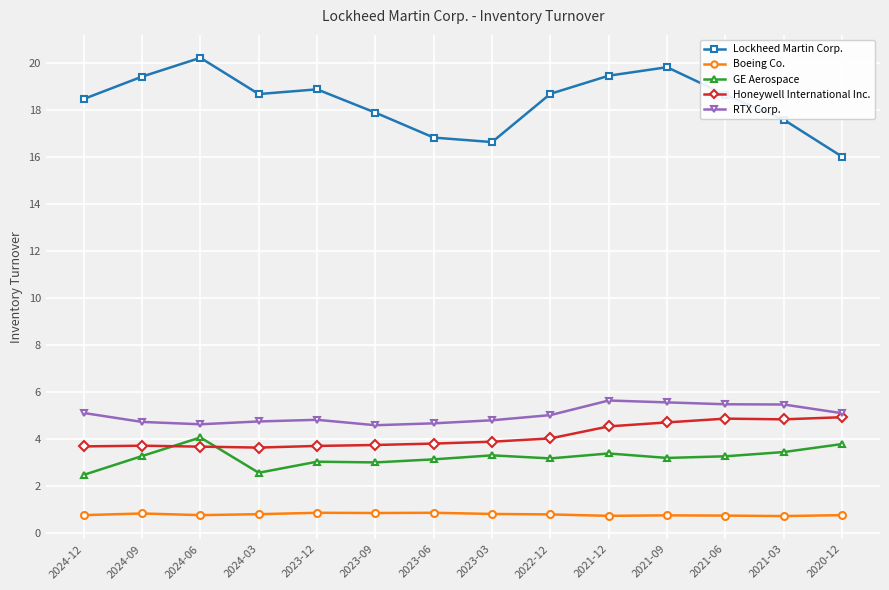

The value of RTX Corp. at 2023-03 is 4.8. True or false?

True